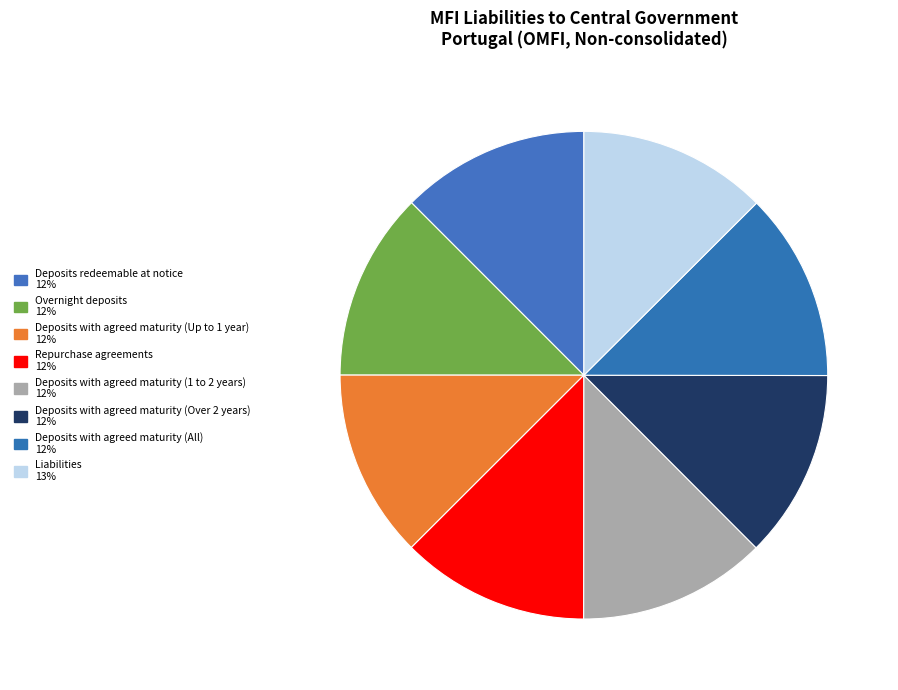

Is there any slice that represents more than half of the pie?

No